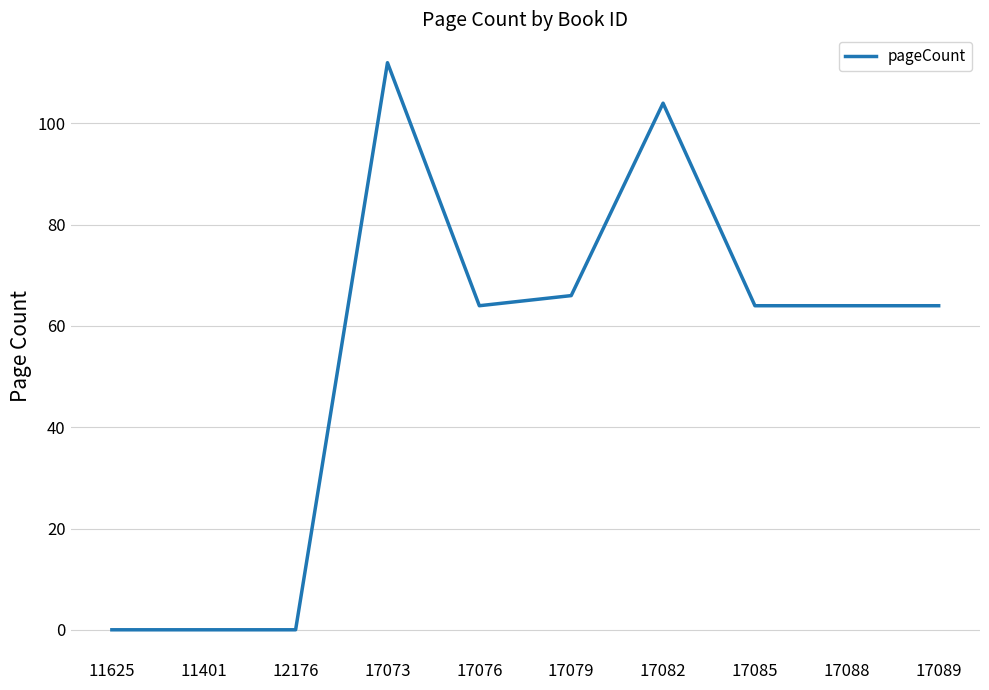

Approximately how many times larger is the value at 17088 compared to 17073?

0.6